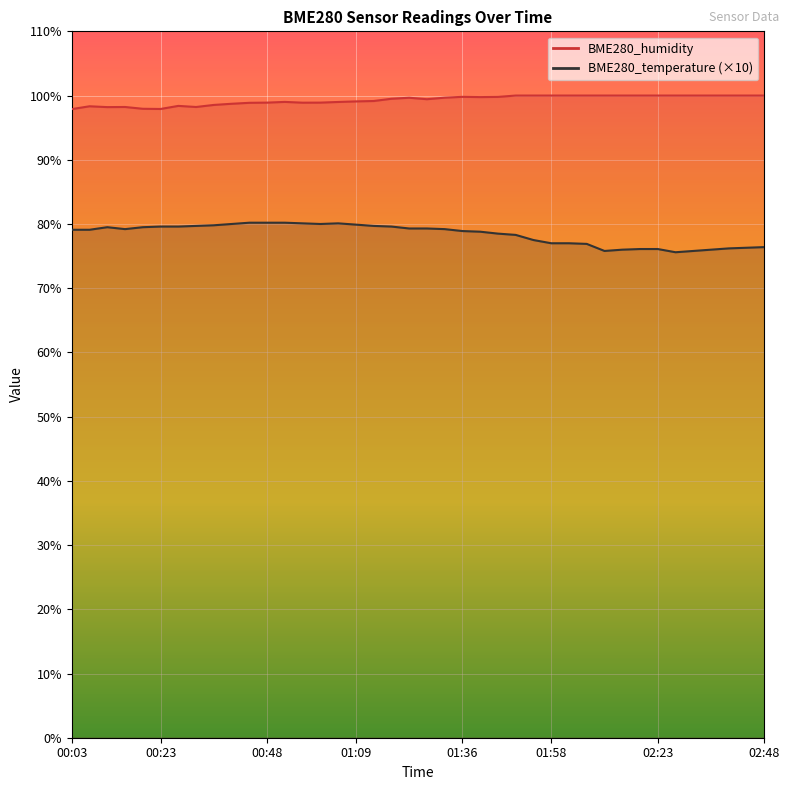

Is this an area chart (filled region under the line)?

No